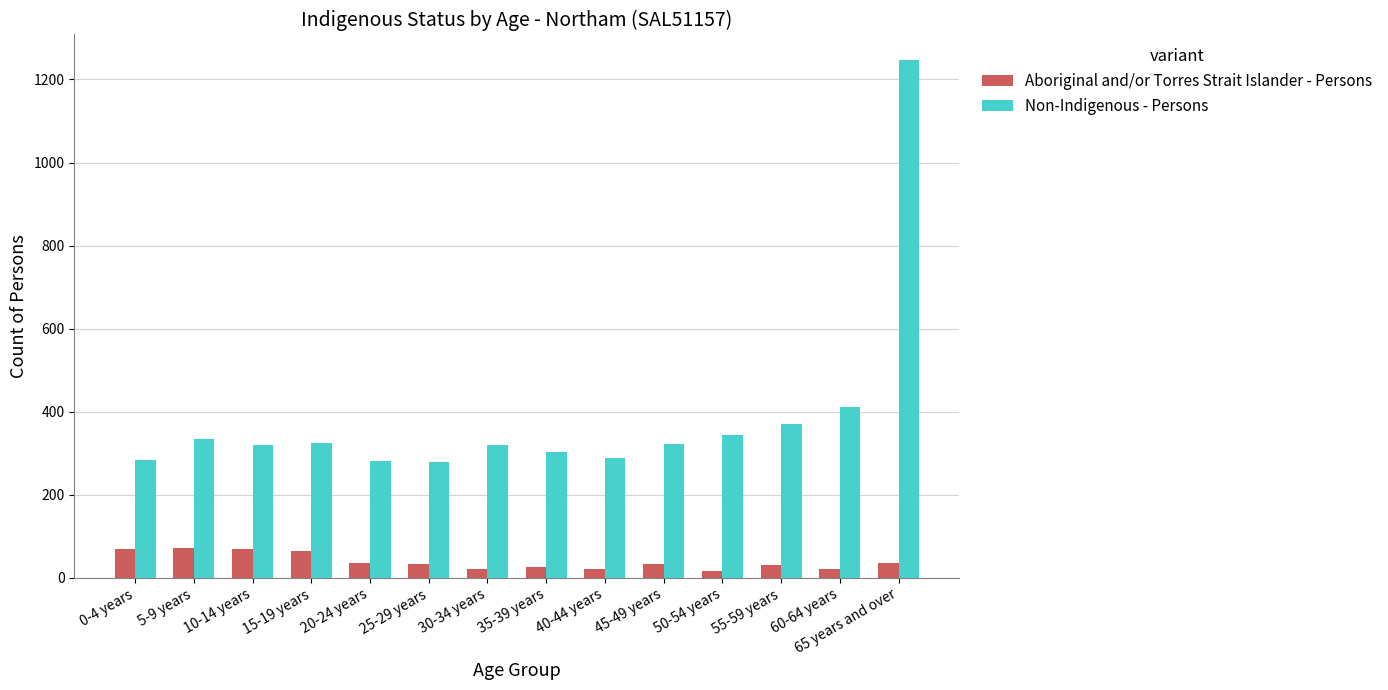

How many series are shown in this chart?

2